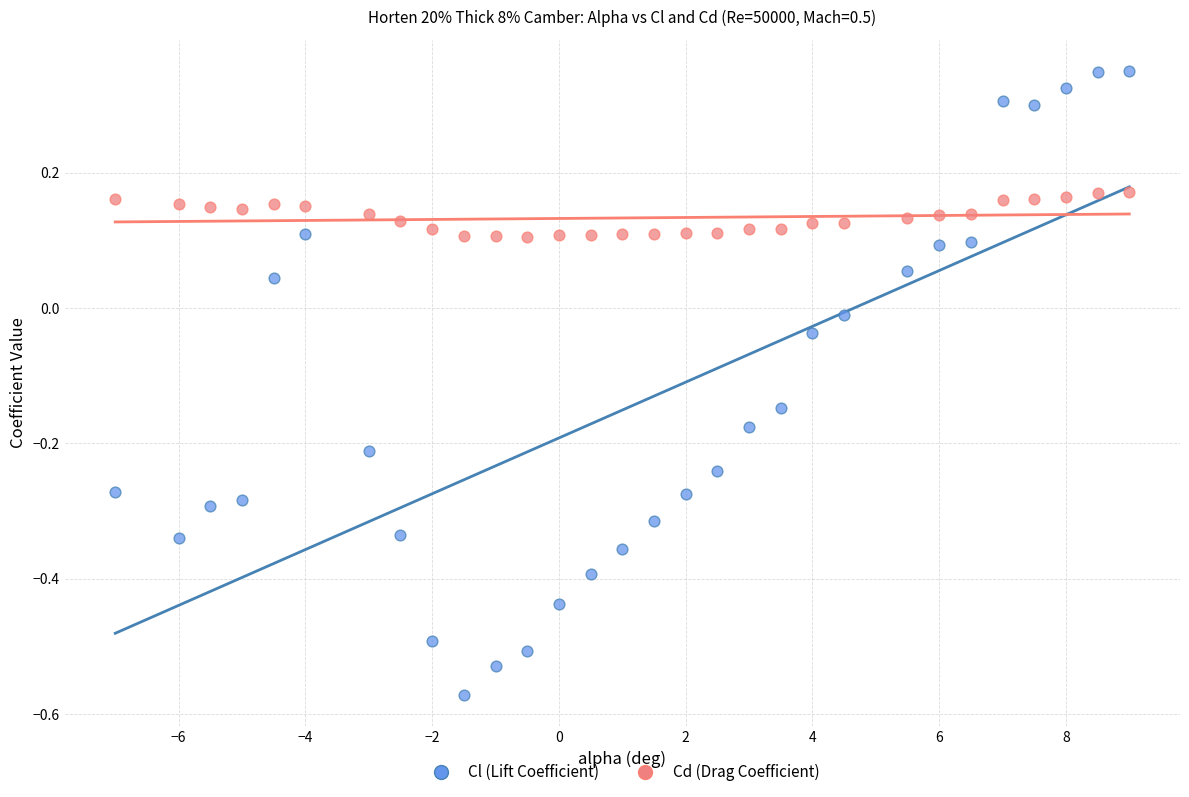

Across all data points, what is the range of X values (max minus min)?

16.0